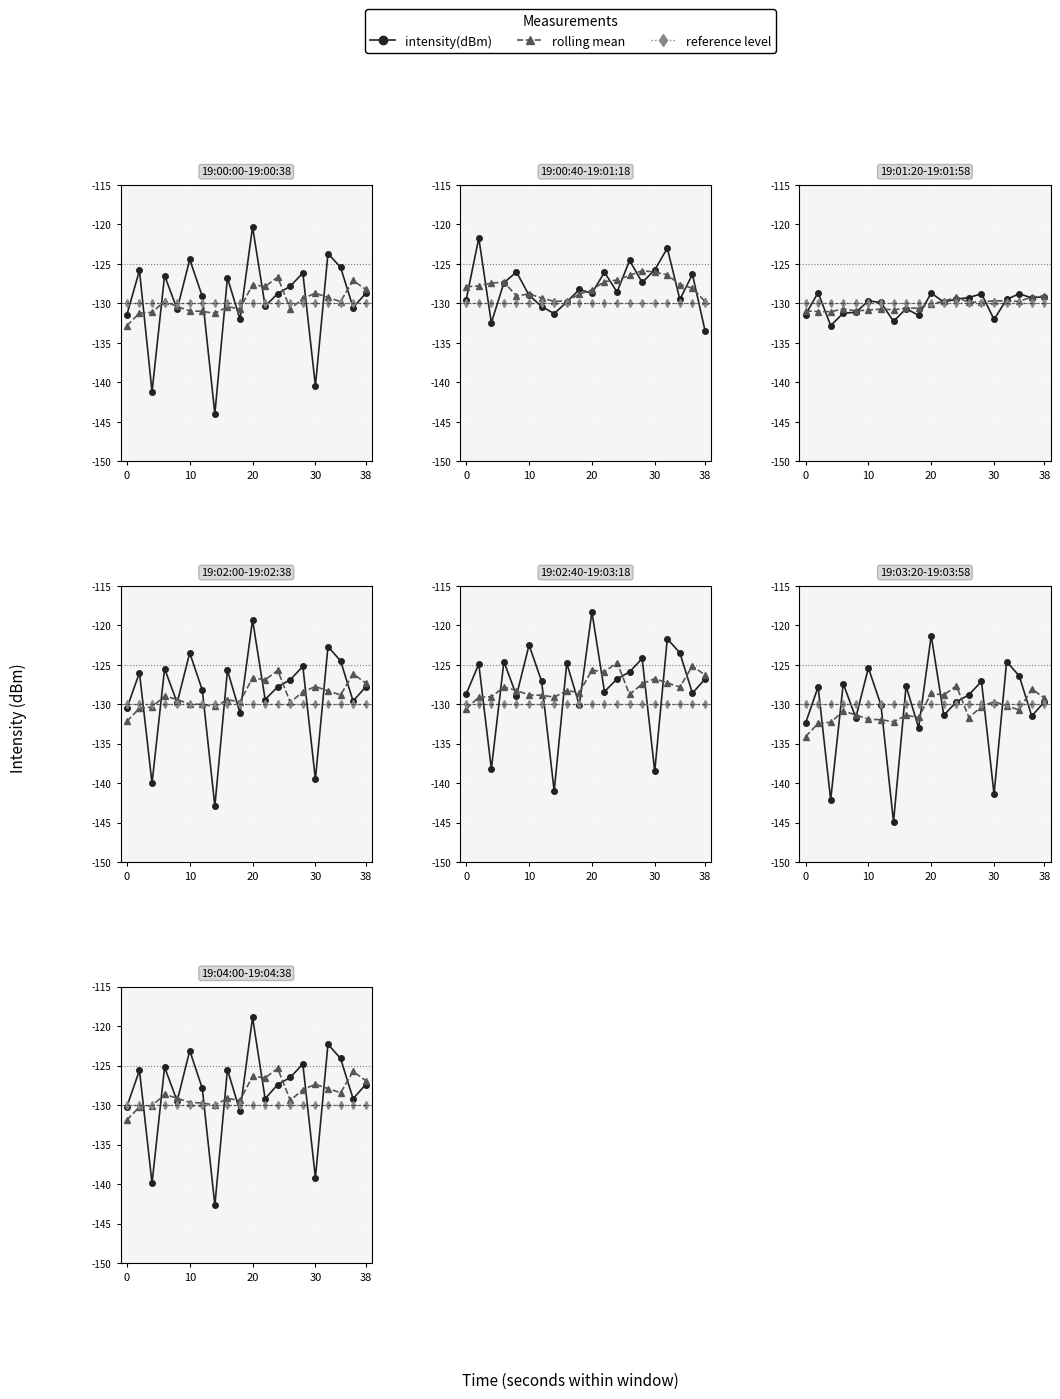

What is the value of the rolling mean point at the 15th from the left?

-128.0